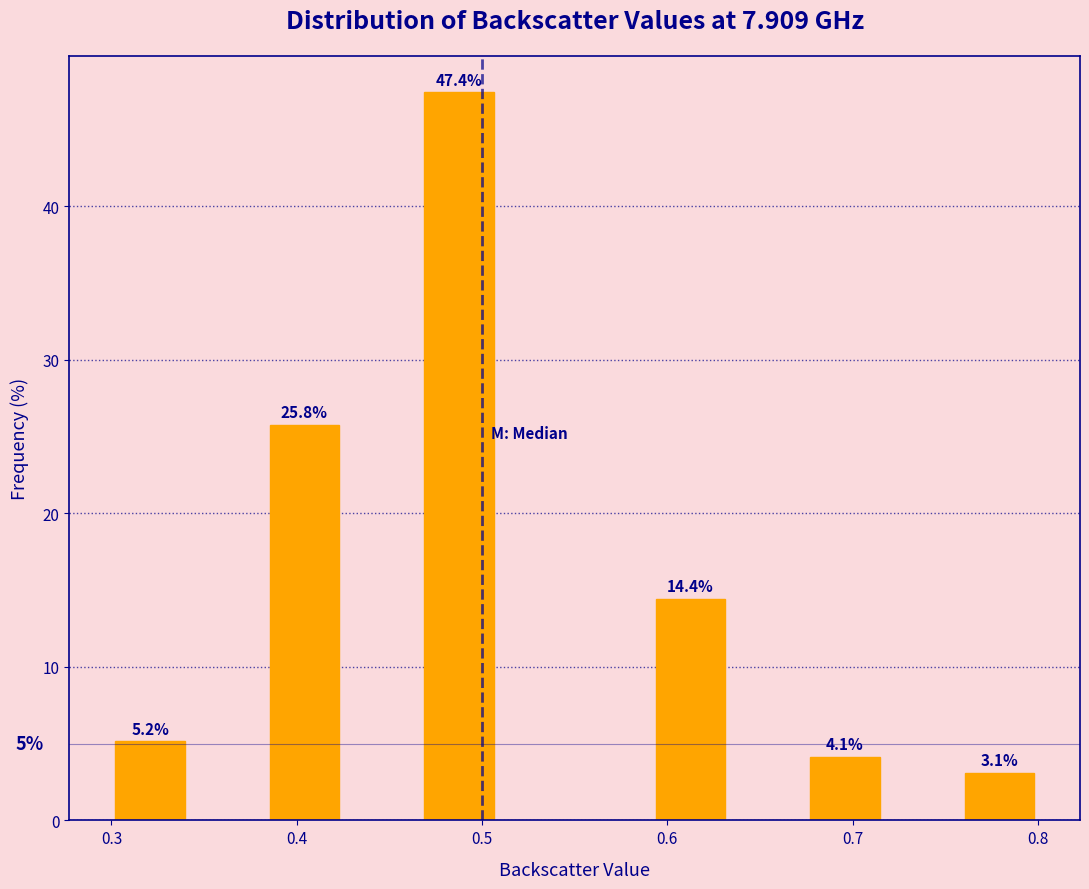

Which range on the x-axis has the tallest bar?

0.47 to 0.51